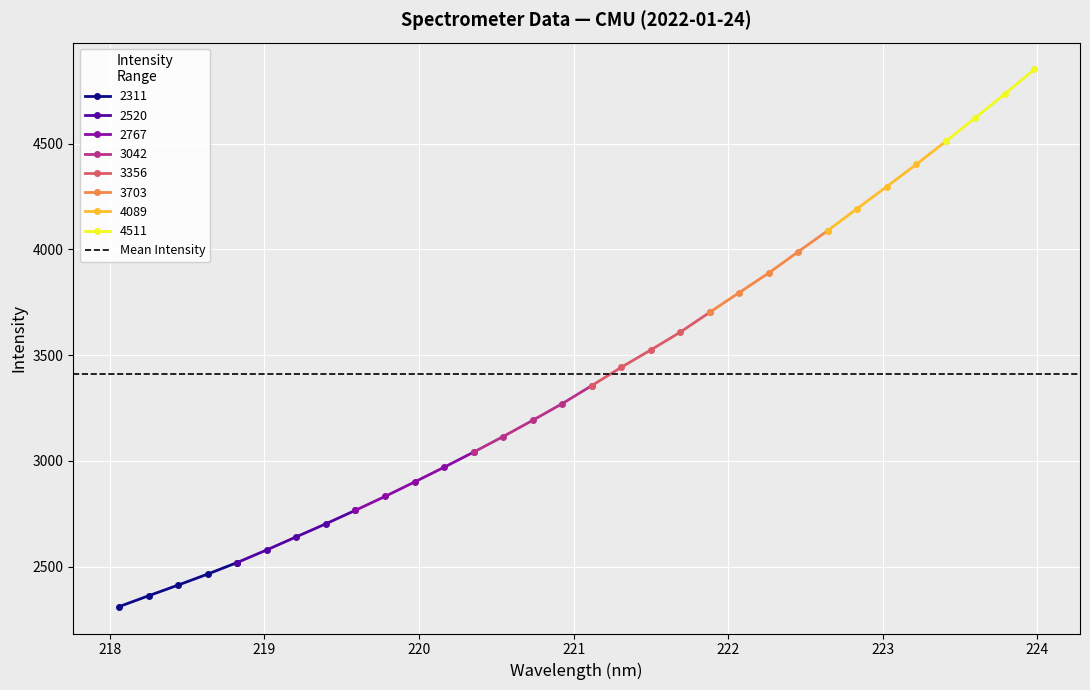

The value at 222.6447 is 1671.4. True or false?

False